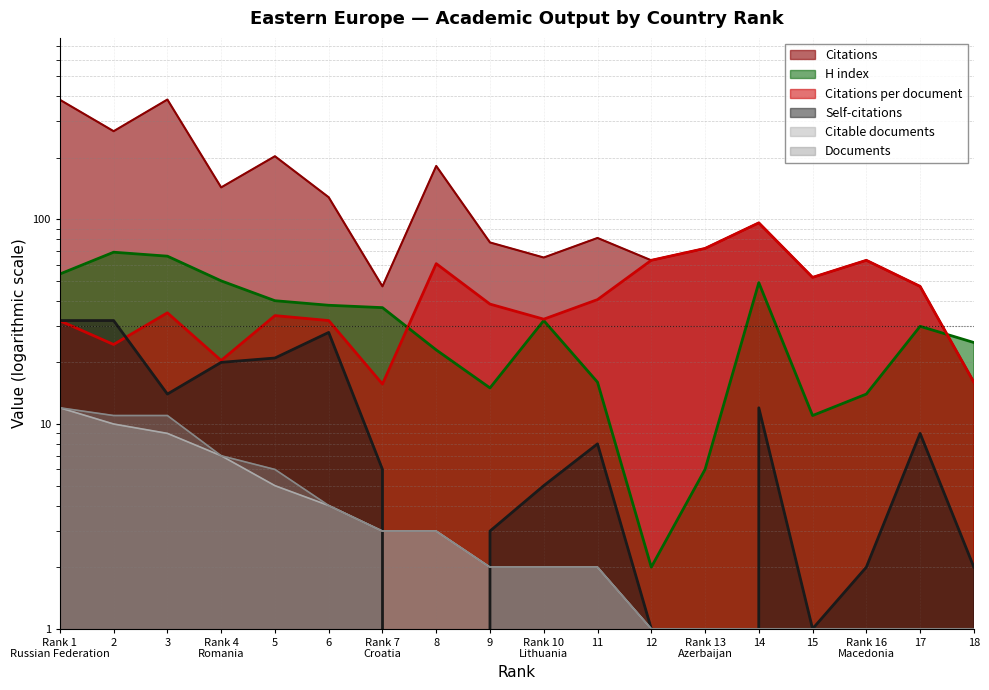

Reading left to right, what are all the values shown in this chart?

Documents: 12.0	11.0	11.0	7.0	6.0	4.0	3.0	3.0	2.0	2.0	2.0	1.0	1.0	1.0	1.0	1.0	1.0	1.0
Citable documents: 12.0	10.0	9.0	7.0	5.0	4.0	3.0	3.0	2.0	2.0	2.0	1.0	1.0	1.0	1.0	1.0	1.0	1.0
Self-citations: 32.0	32.0	14.0	20.0	21.0	28.0	6.0	0.0	3.0	5.0	8.0	1.0	0.0	12.0	1.0	2.0	9.0	2.0
Citations per document: 31.9	24.4	34.9	20.4	33.8	32.0	15.7	60.7	38.5	32.5	40.5	63.0	72.0	96.0	52.0	63.0	47.0	16.0
H index: 54.0	69.0	66.0	50.0	40.0	38.0	37.0	23.0	15.0	32.0	16.0	2.0	6.0	49.0	11.0	14.0	30.0	25.0
Citations: 383.0	269.0	384.0	143.0	203.0	128.0	47.0	182.0	77.0	65.0	81.0	63.0	72.0	96.0	52.0	63.0	47.0	16.0